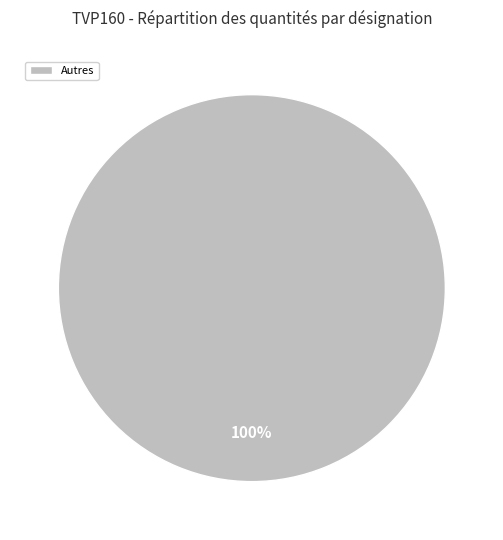

Is there any slice that represents more than half of the pie?

Yes